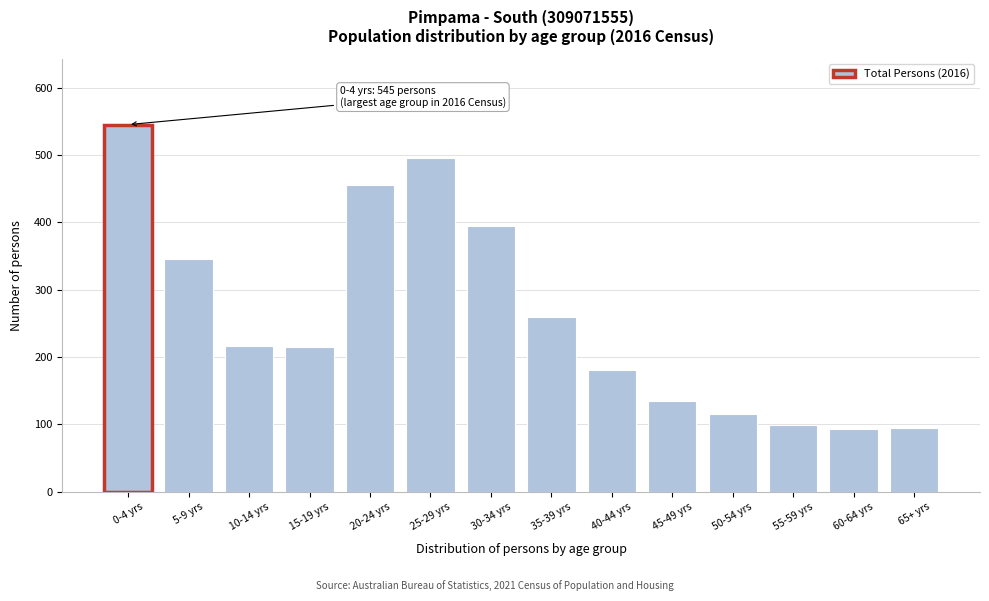

What is the change in value from 25-29 yrs to 45-49 yrs?

-362